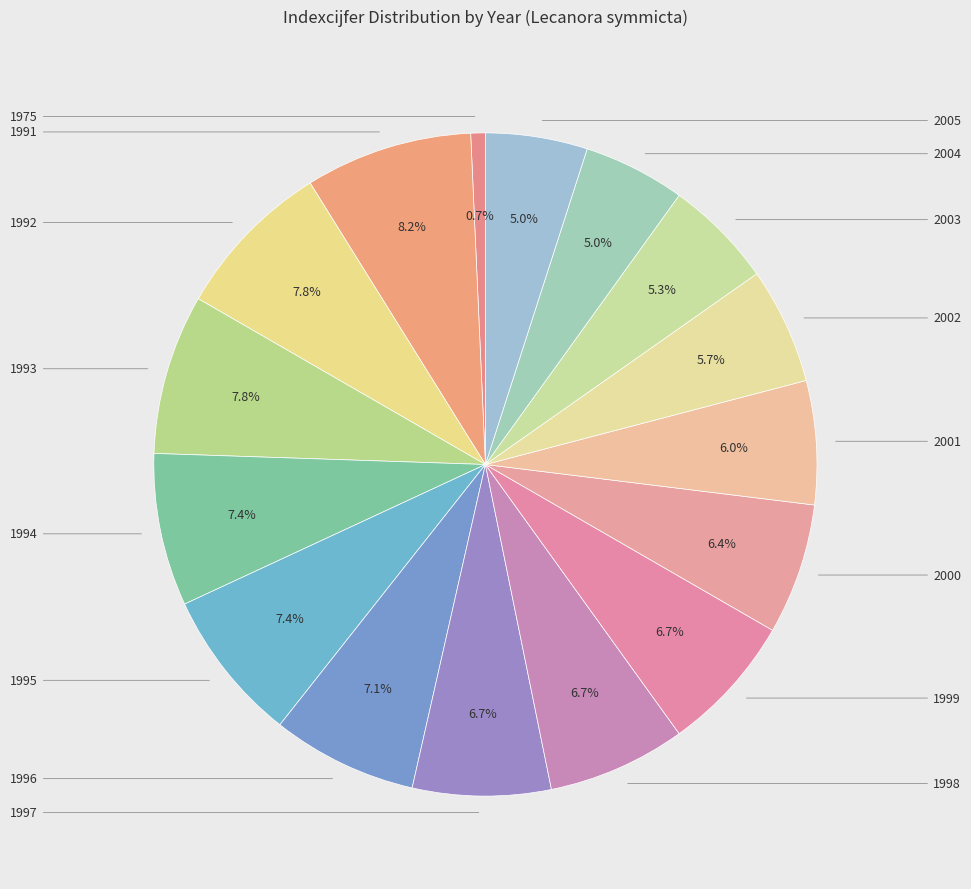

Which slice is the smallest?

1975